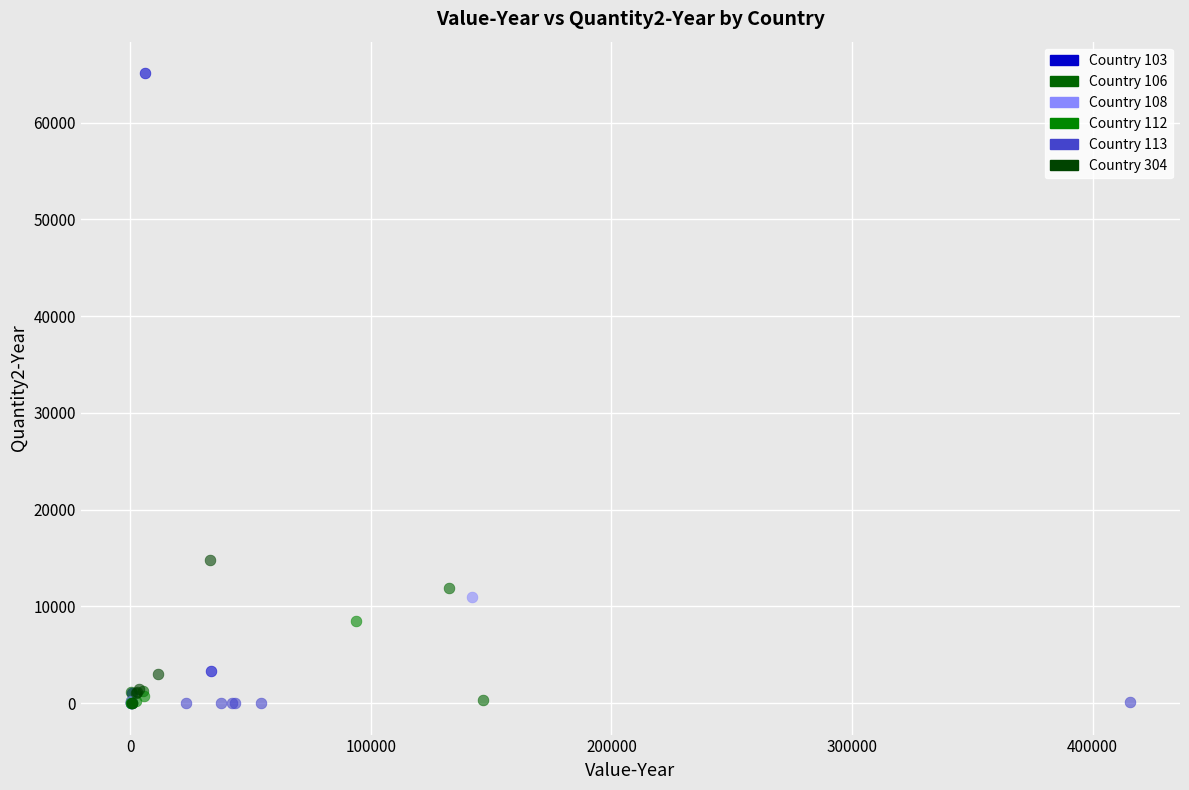

Which series has the largest Y range (max minus min)?

Country 103